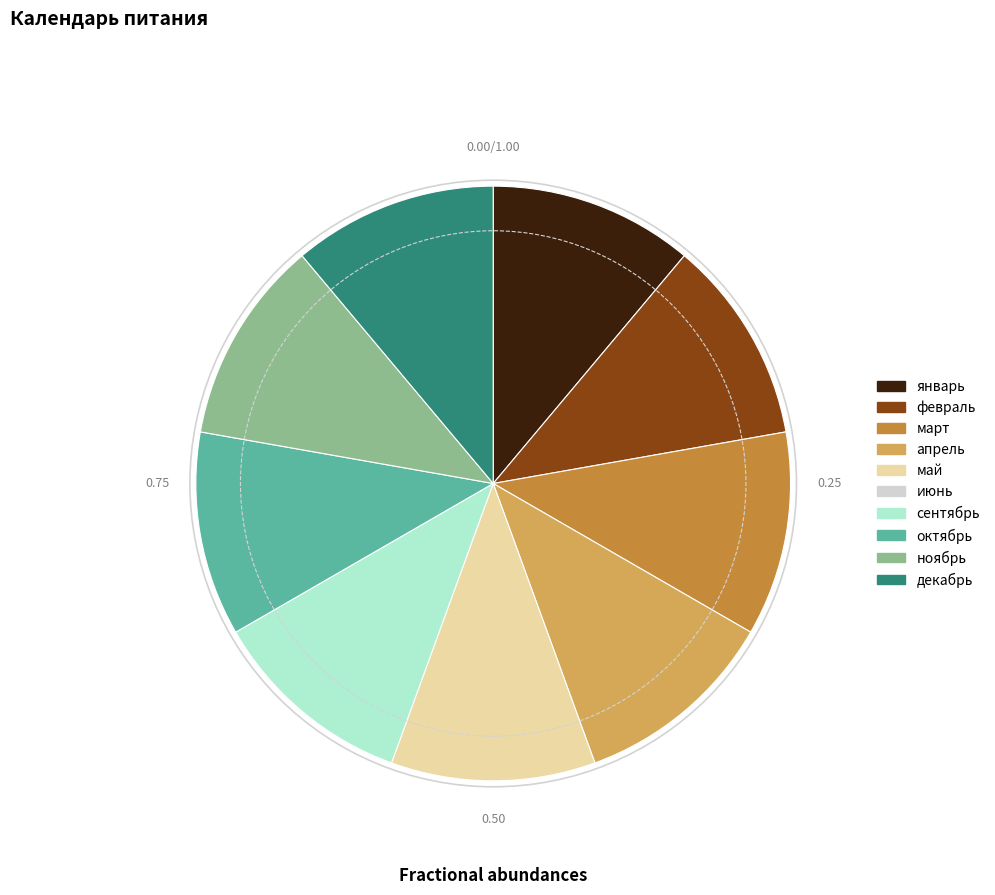

Is there a majority slice in this chart?

No